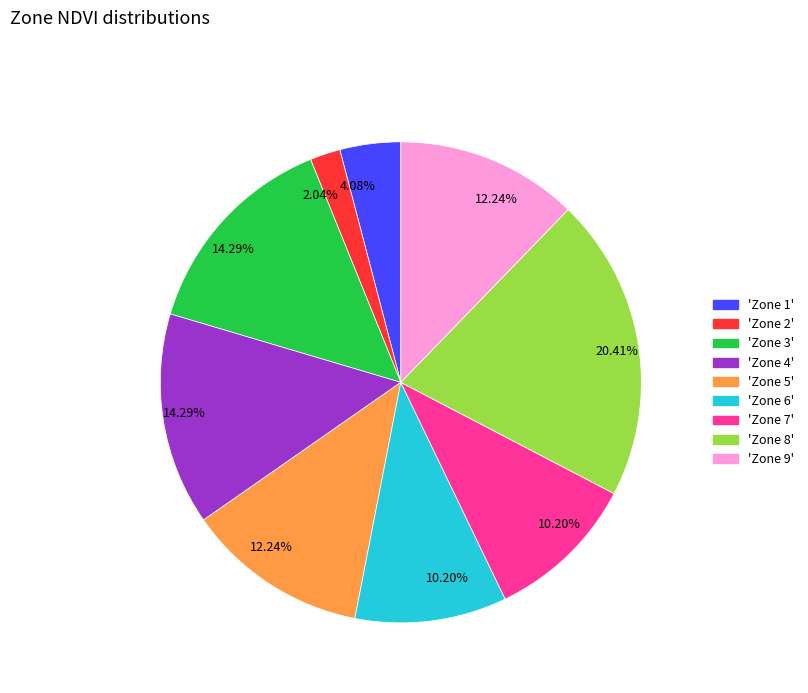

Is there any slice that represents more than half of the pie?

No